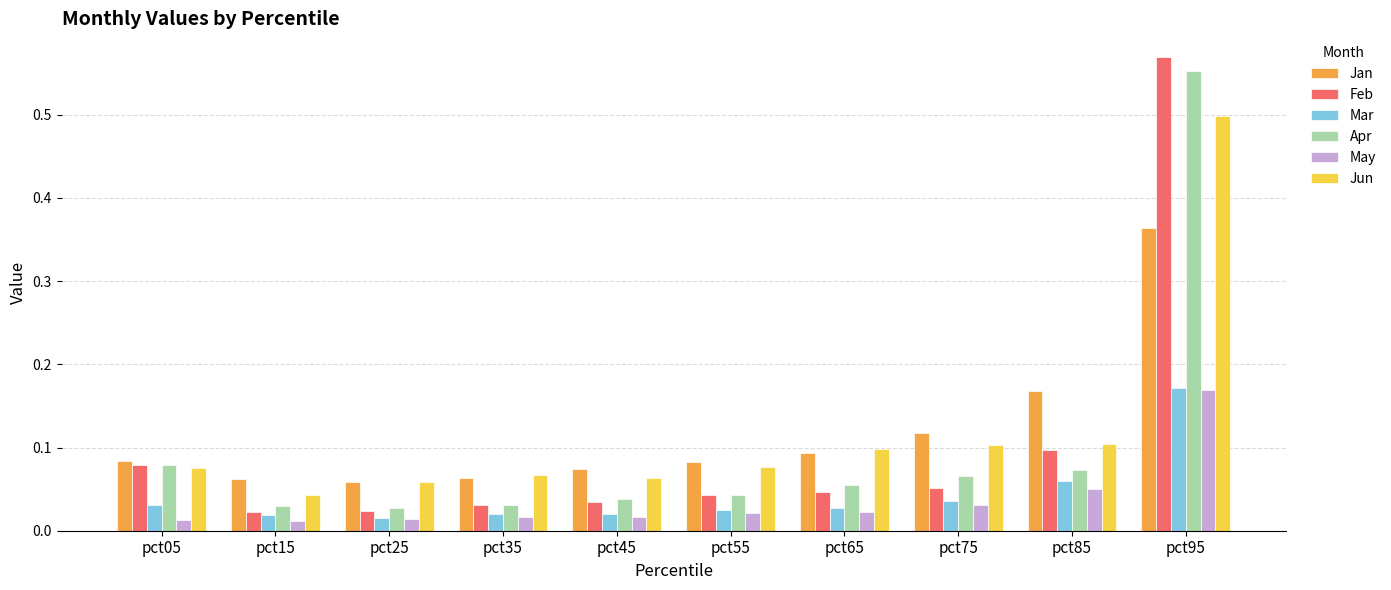

Which series has the widest spread of values?

Feb